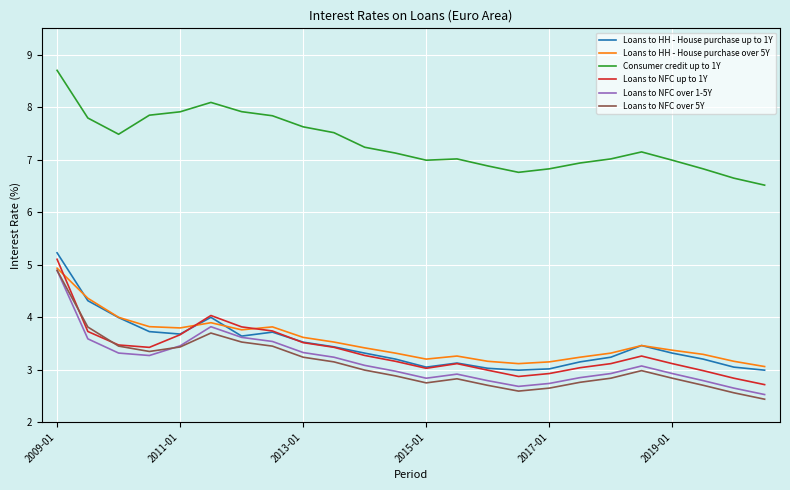

Which series has the largest range (max minus min)?

Loans to NFC over 5Y